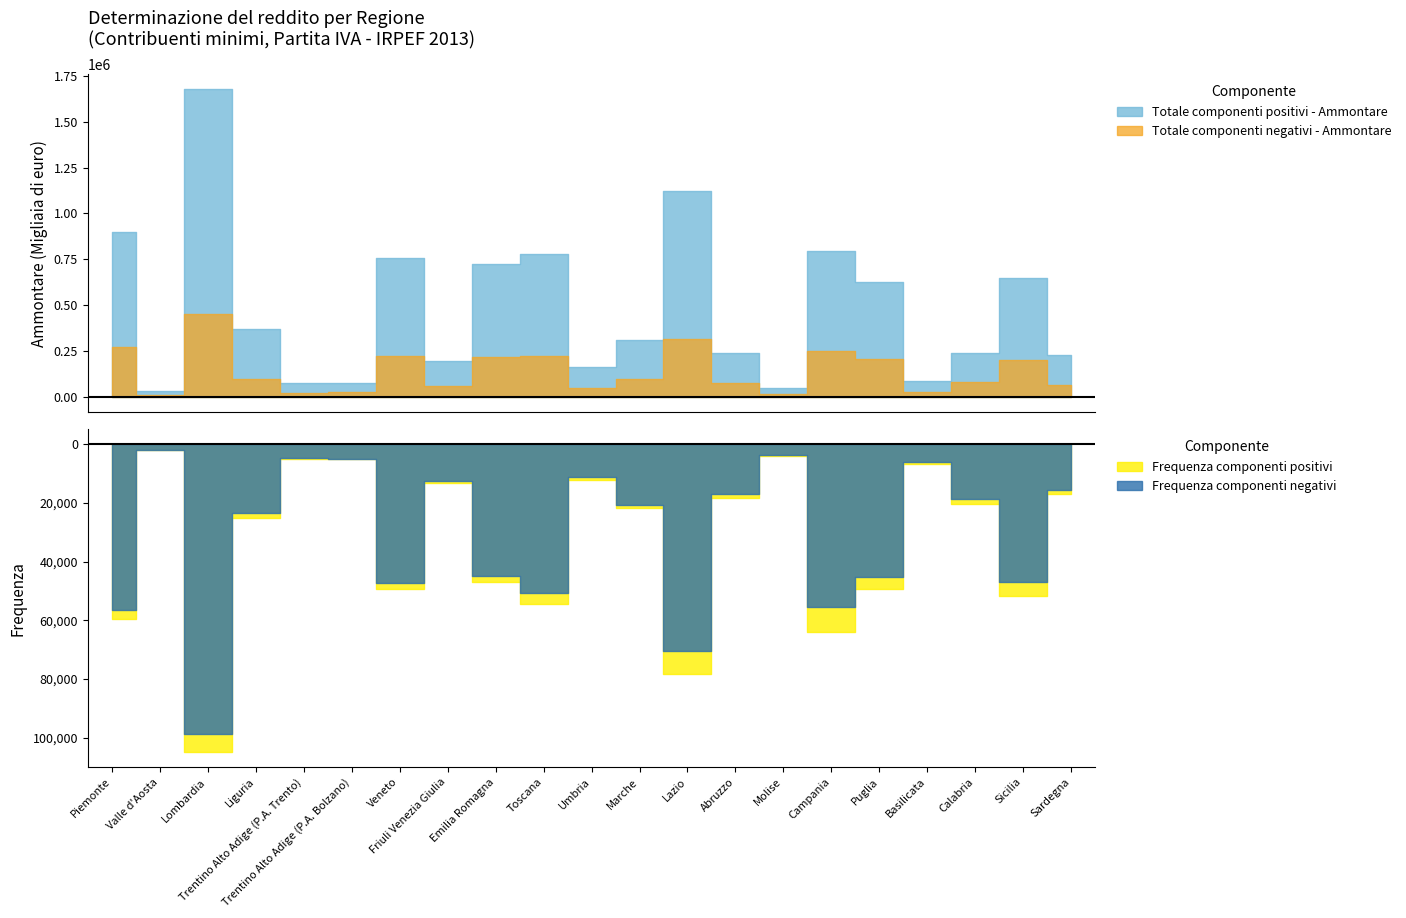

What is the label of the 9th point from the right?

Lazio